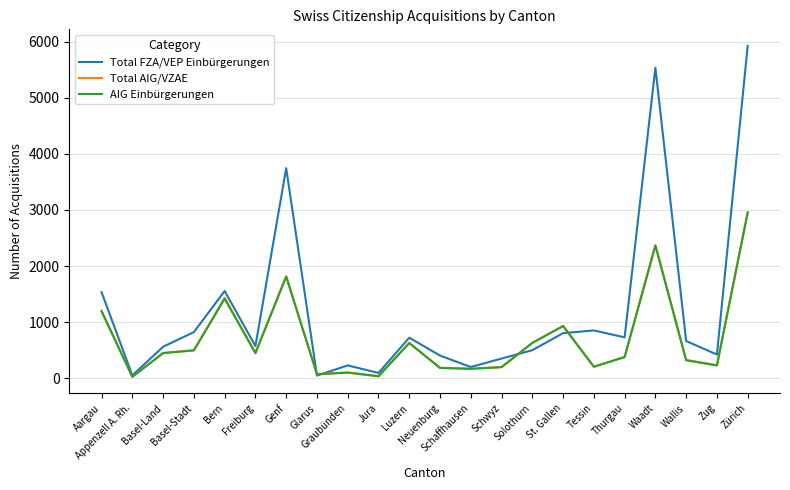

True or false: AIG Einbürgerungen and Total FZA/VEP Einbürgerungen cross at least once.

True